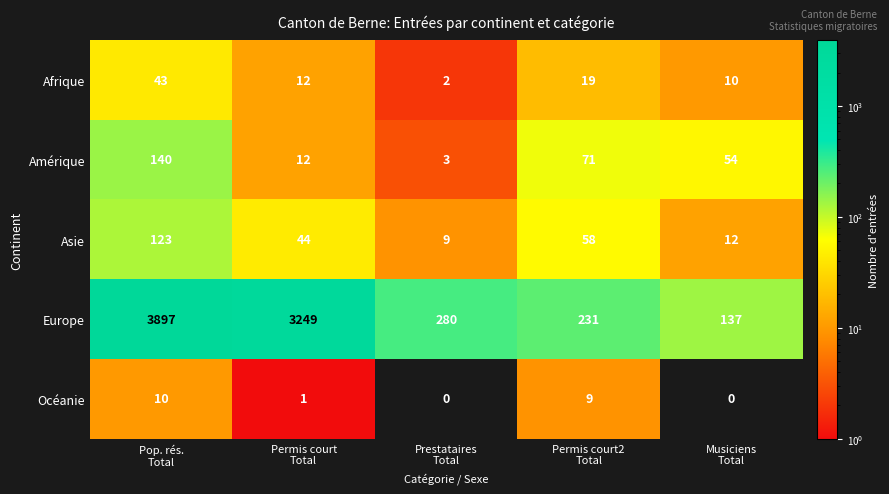

True or false: Amérique has a value of 5 at Prestataires Total.

False